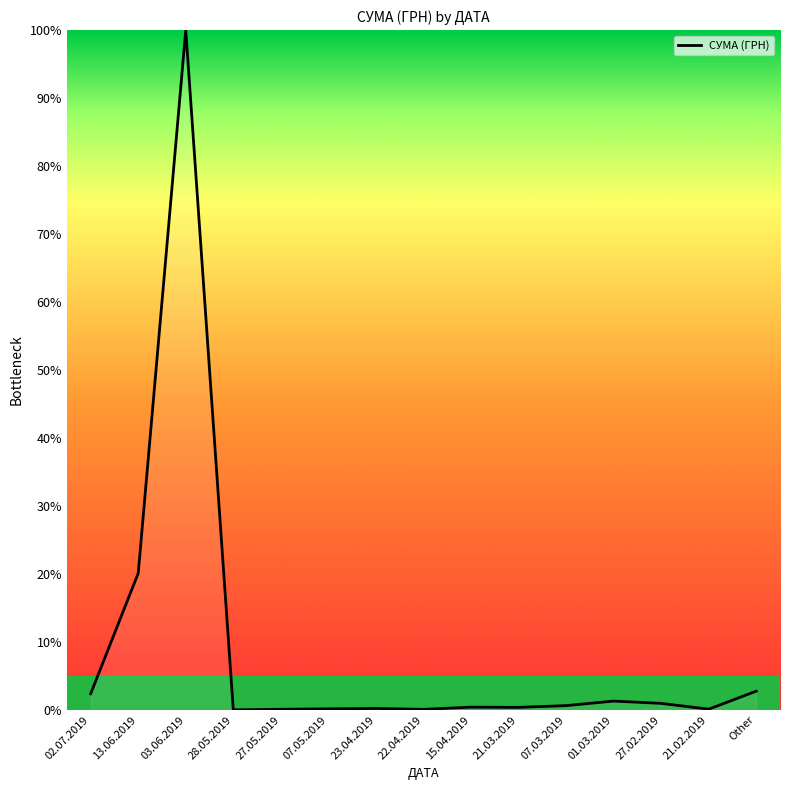

What is the difference between the maximum and minimum values?

100.0